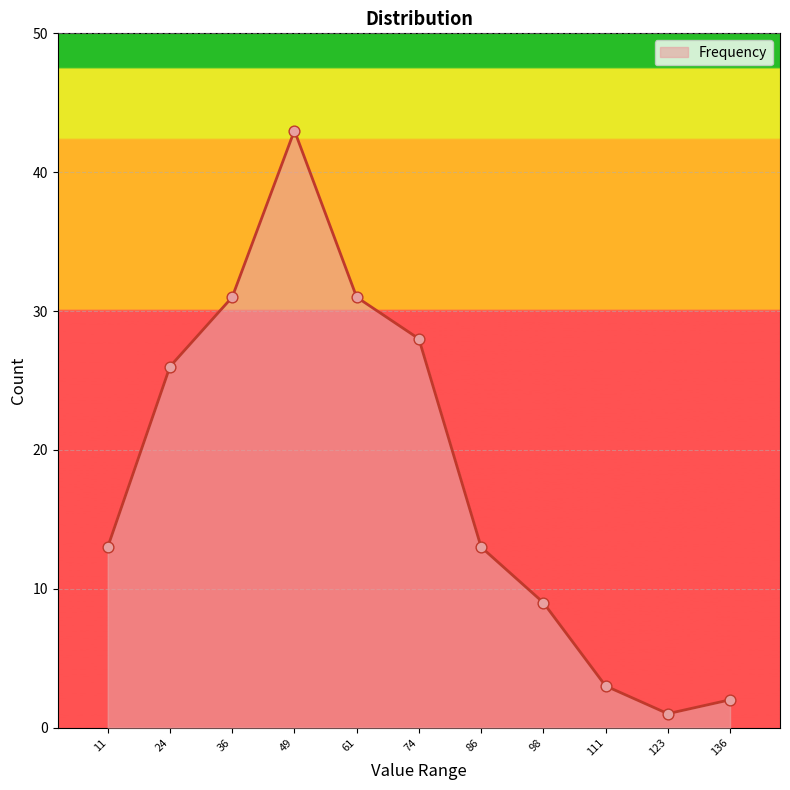

Between 49 and 24, which is larger?

49